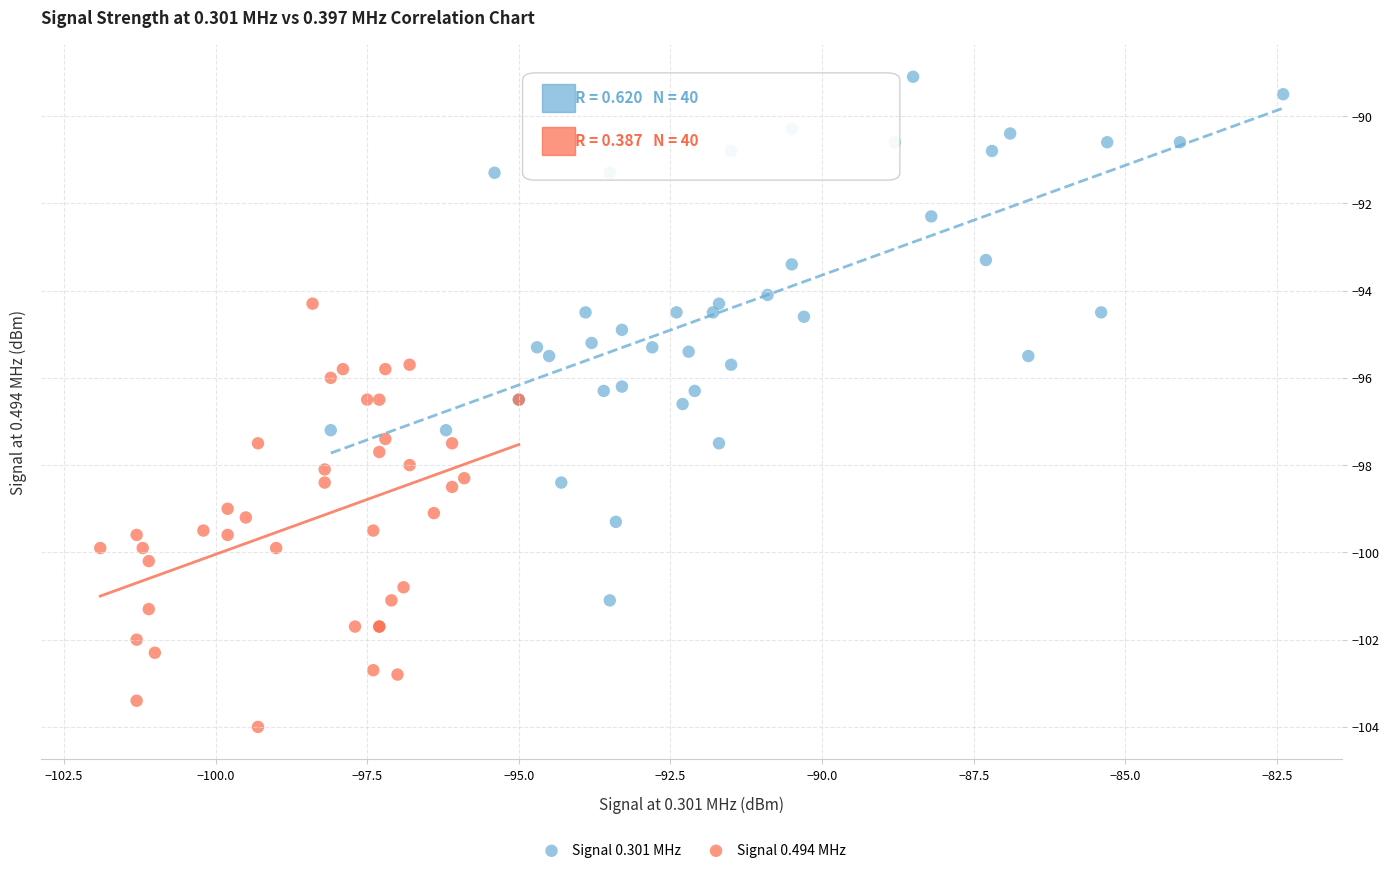

Which series has the widest spread of Y values?

Signal 0.301 MHz